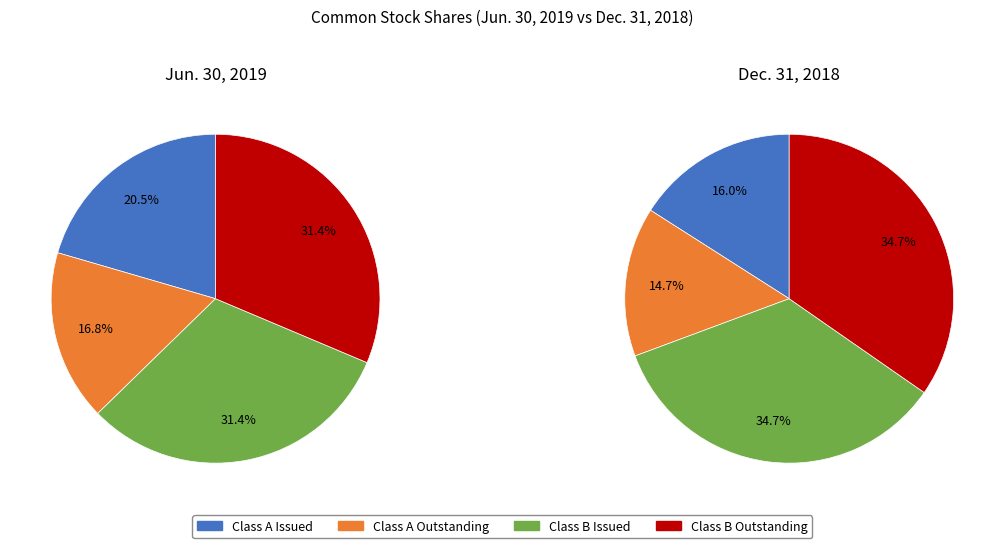

How many segments does this pie chart have?

4